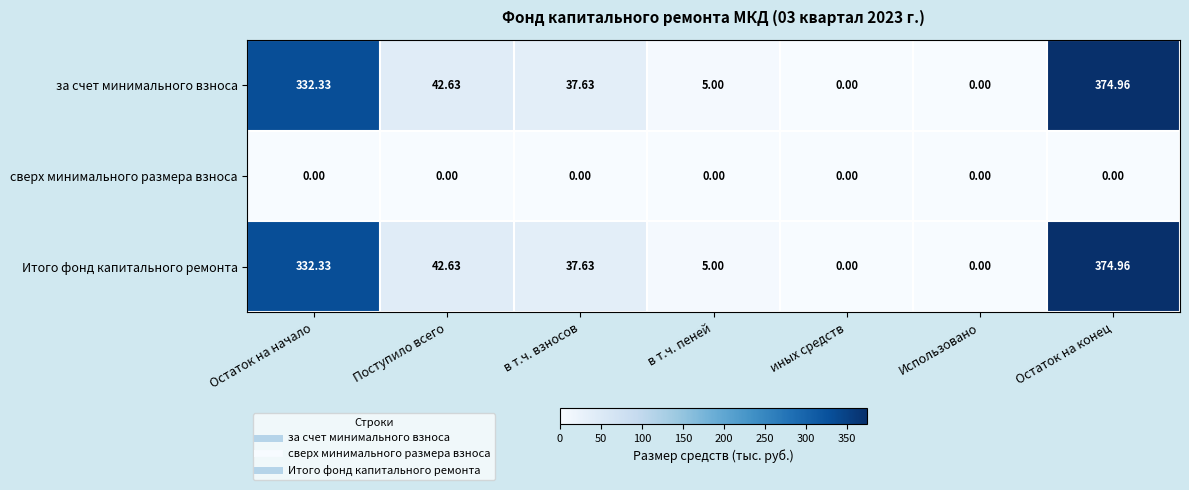

How many categories are shown in the chart?

7